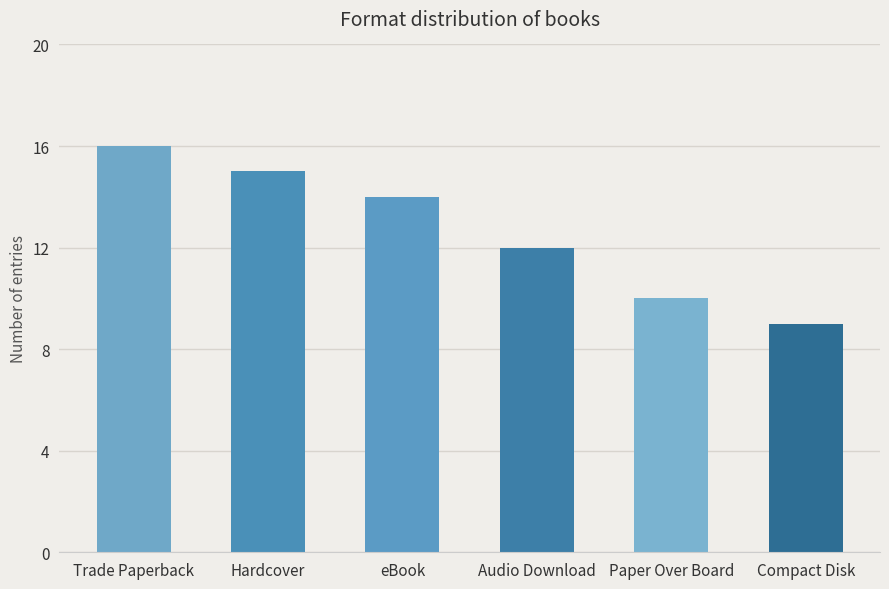

What is the change in value from Hardcover to Audio Download?

-3